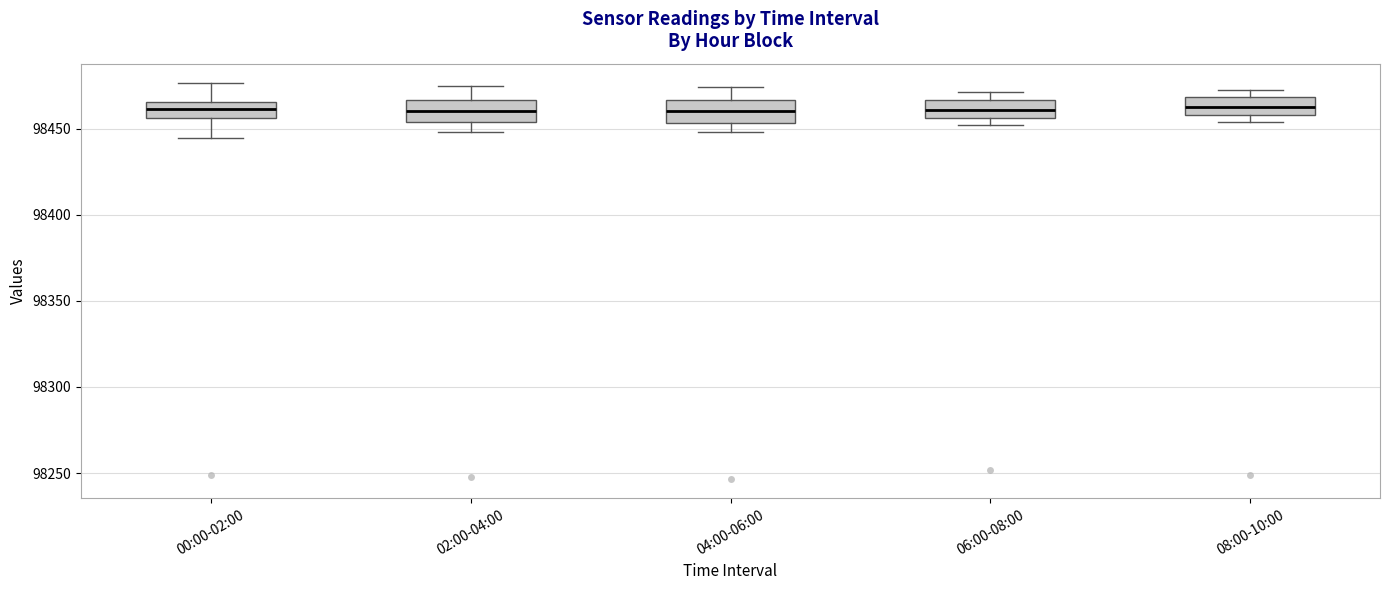

Reading left to right, read every box against the y-axis: the position of its median line, the range the box covers, and the ends of its whiskers. The values are not printed on the chart, so give them approximately, as read against the axis.

00:00-02:00: median 98460, box 98455 to 98465, whiskers 98445 to 98475
02:00-04:00: median 98460, box 98455 to 98465, whiskers 98450 to 98475
04:00-06:00: median 98460, box 98455 to 98465, whiskers 98450 to 98475
06:00-08:00: median 98460, box 98455 to 98465, whiskers 98450 to 98470
08:00-10:00: median 98465, box 98460 to 98470, whiskers 98455 to 98475